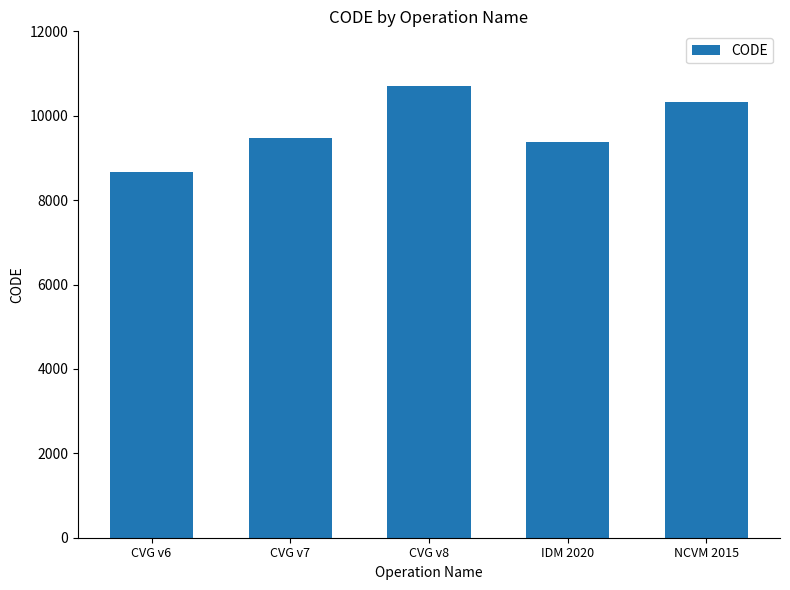

Reading left to right, transcribe all the data shown in this chart.

CVG v6=8676	CVG v7=9483	CVG v8=10707	IDM 2020=9375	NCVM 2015=10323